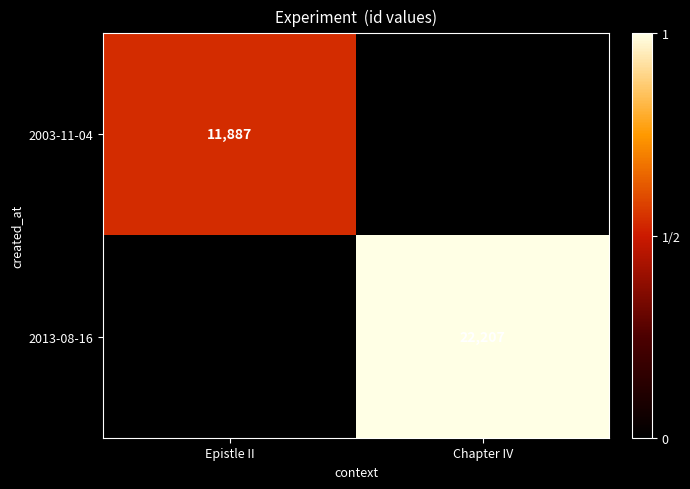

True or false: 2003-11-04 has a value of 11887 at Epistle II.

True